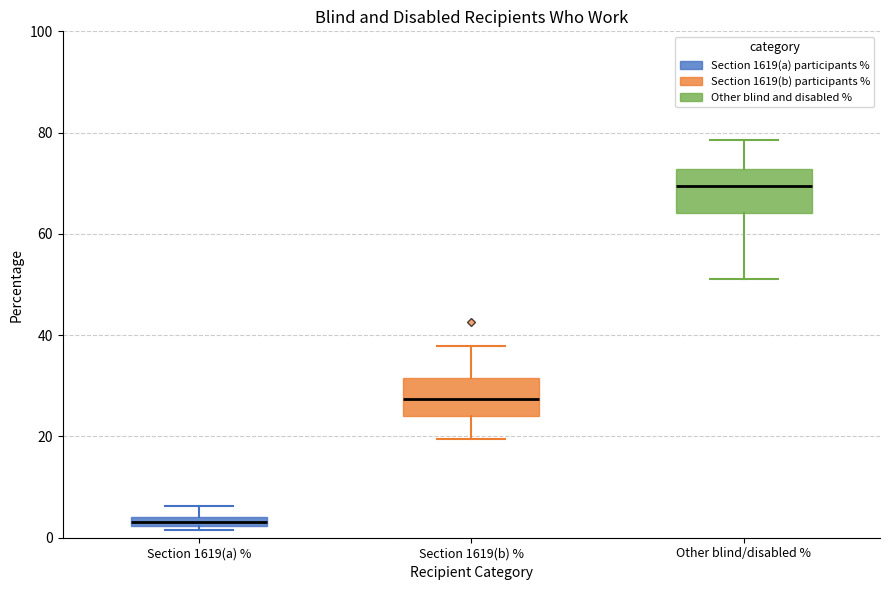

Which box's median line is the lowest?

Section 1619(a) %